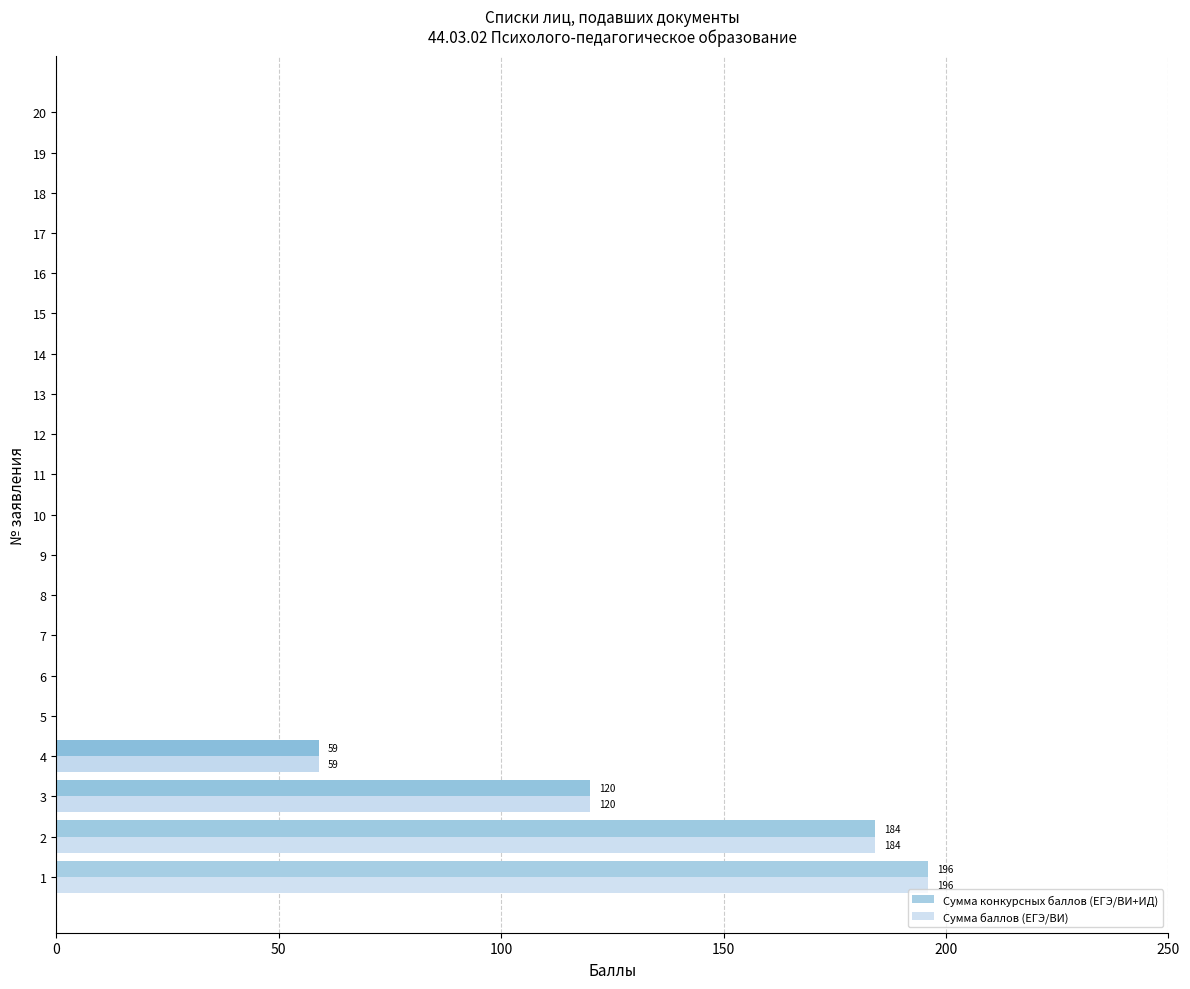

What is the total value across all series at 4?

118